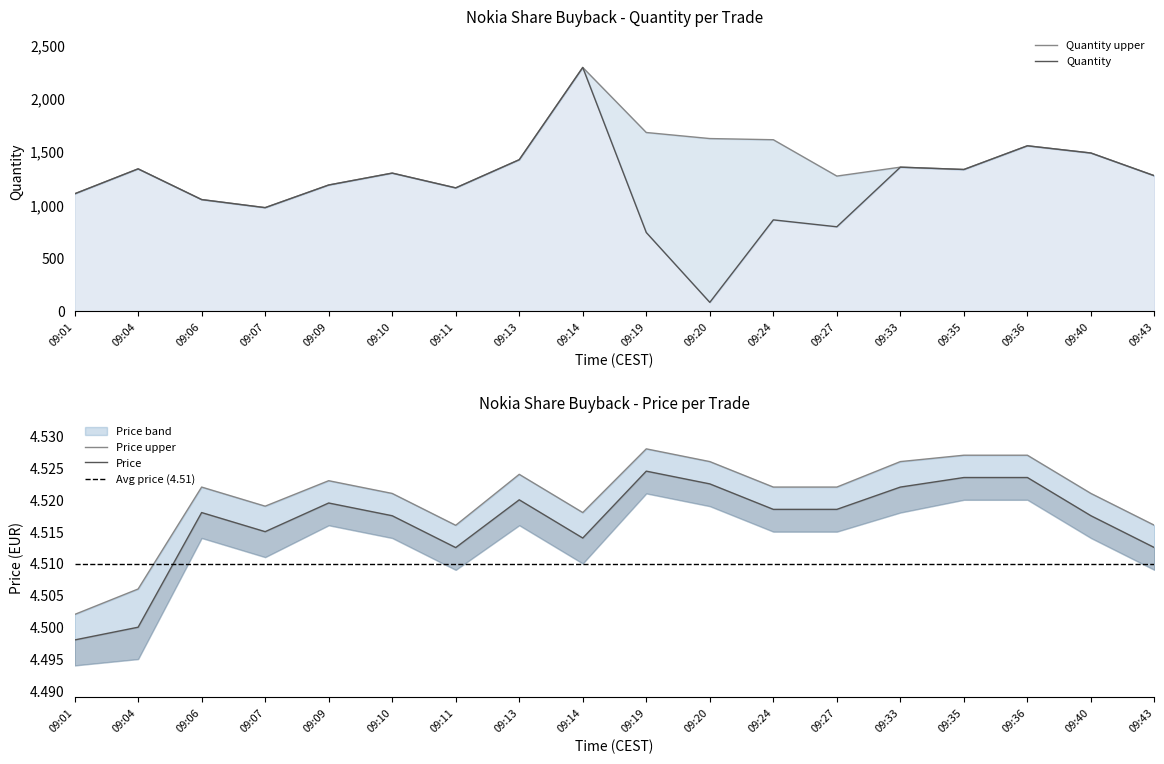

What is the average value of the Price series?

4.5